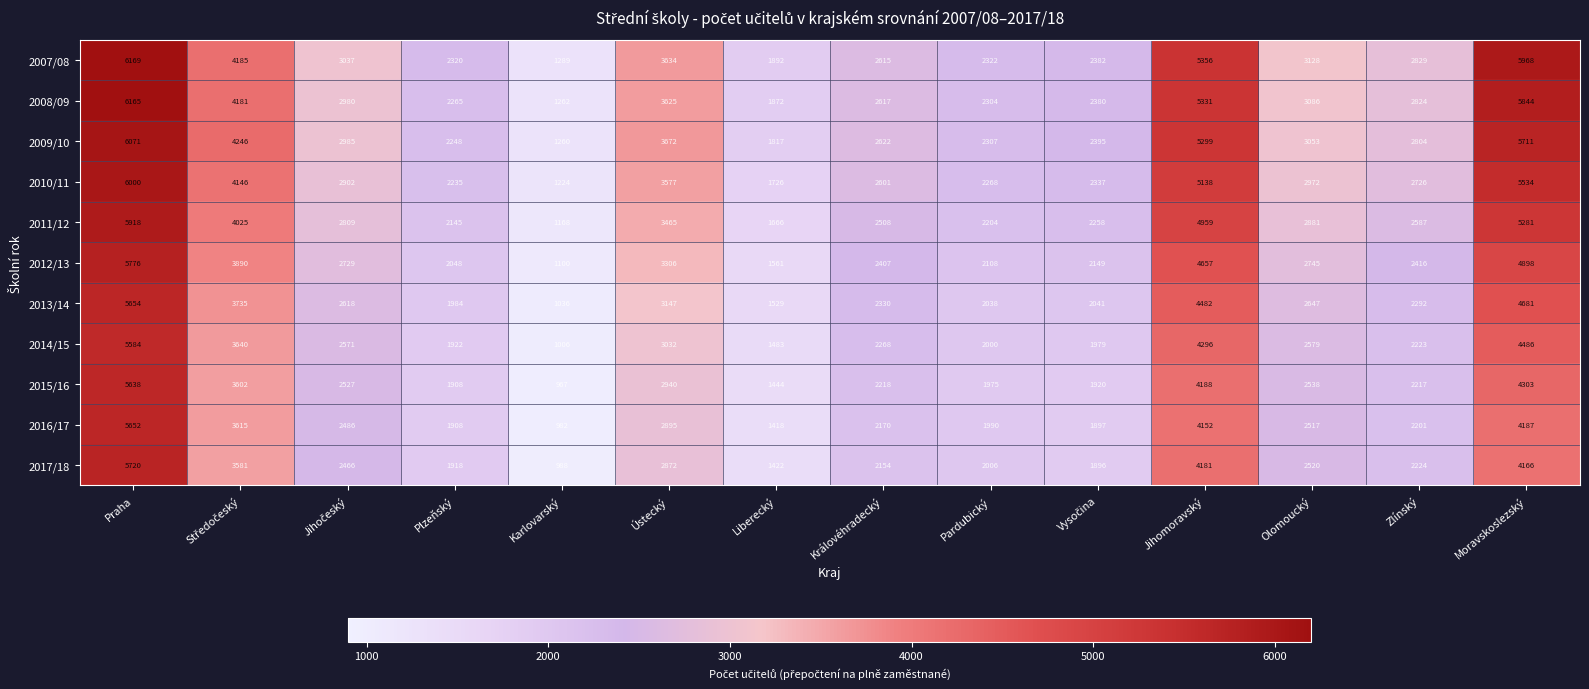

What is the minimum value shown in the chart?

967